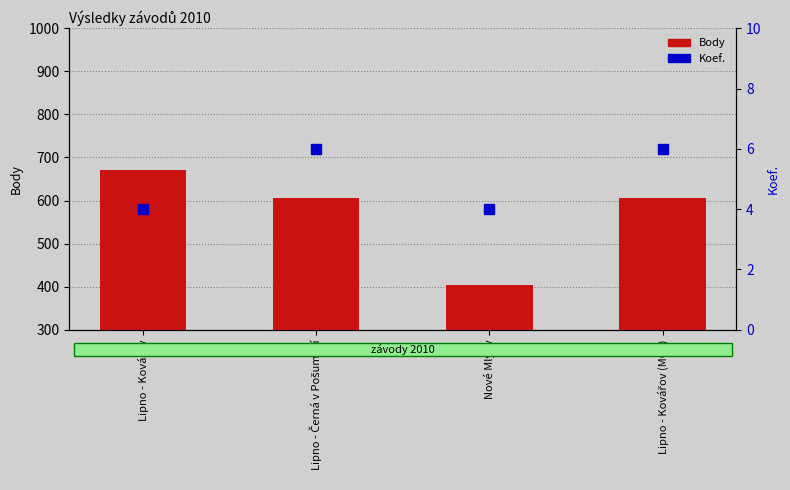

What value does the Body series have at Lipno - Kovářov, to the nearest 10?

670